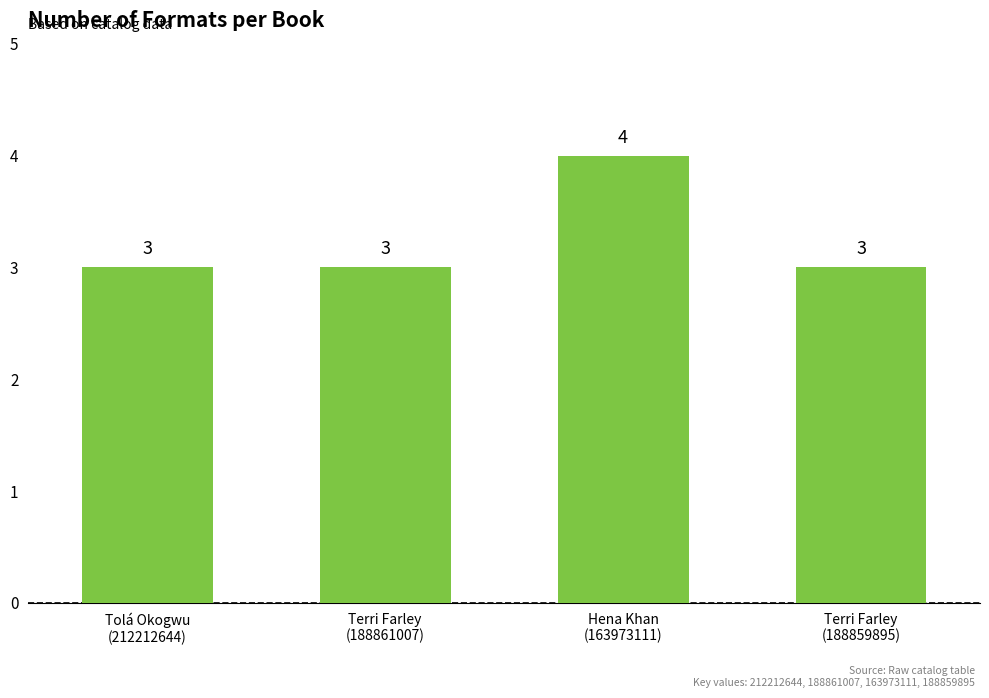

Is it true that the value at Terri Farley
(188859895) is 1?

False